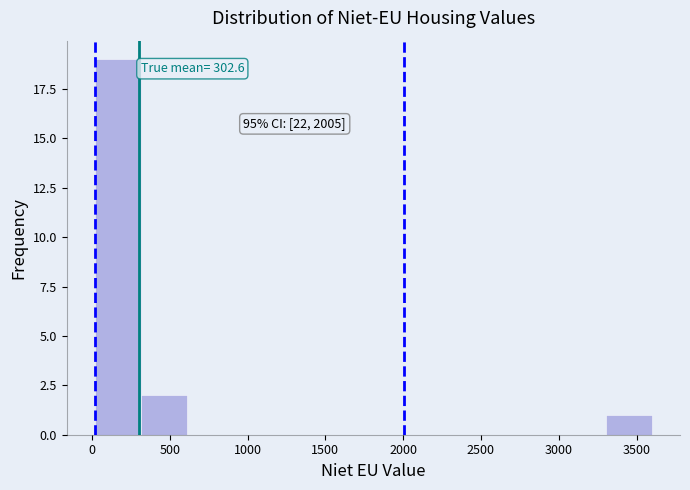

Over which range of the x-axis is the bar tallest?

0 to 300